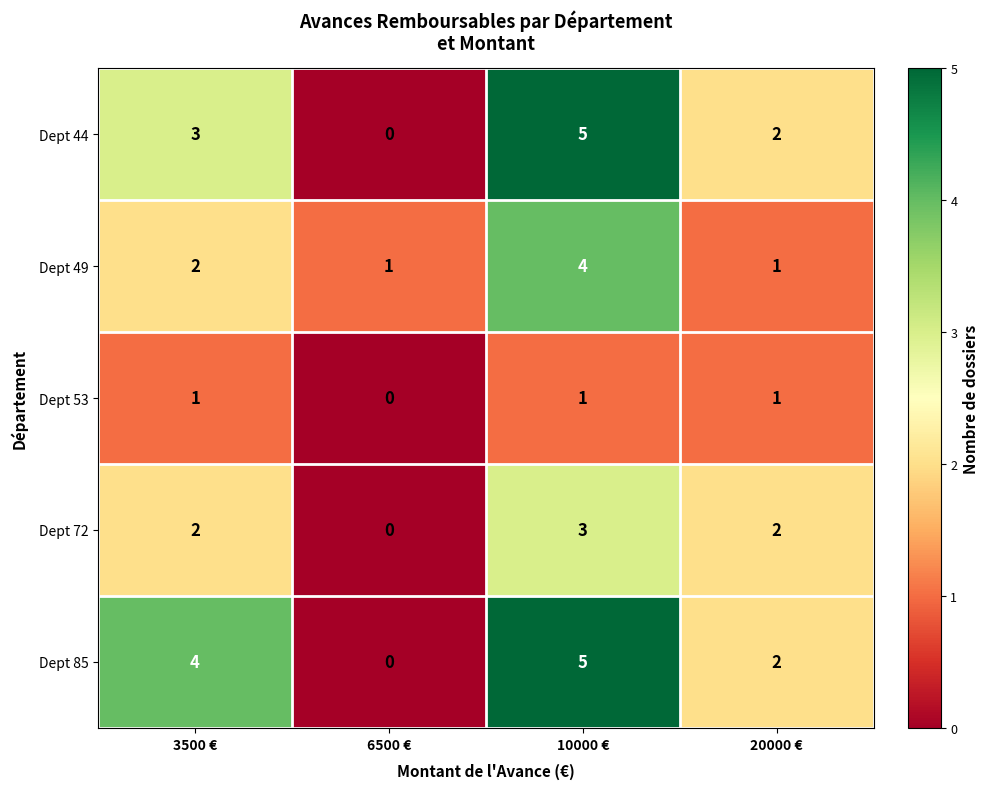

What is the difference between the maximum and minimum values in the Dept 49 series?

3